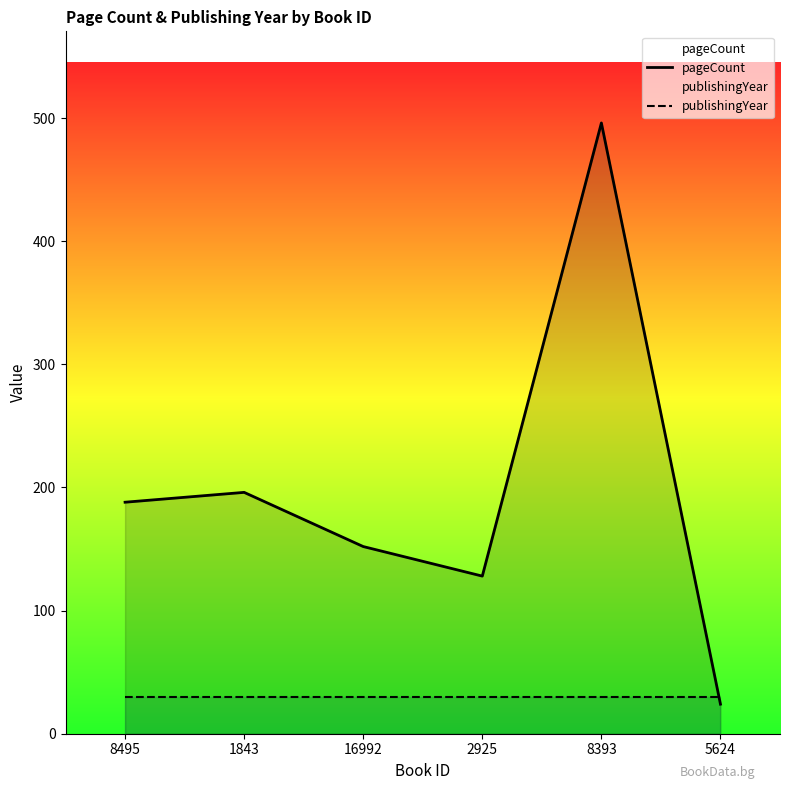

At how many categories does at least one series exceed 452?

1